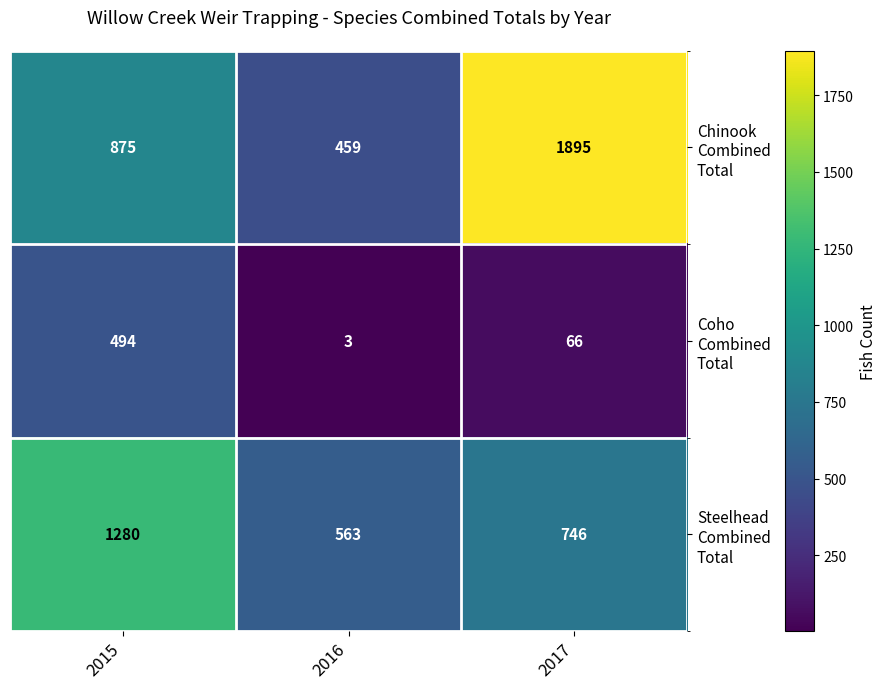

How many distinct data groups are displayed?

3